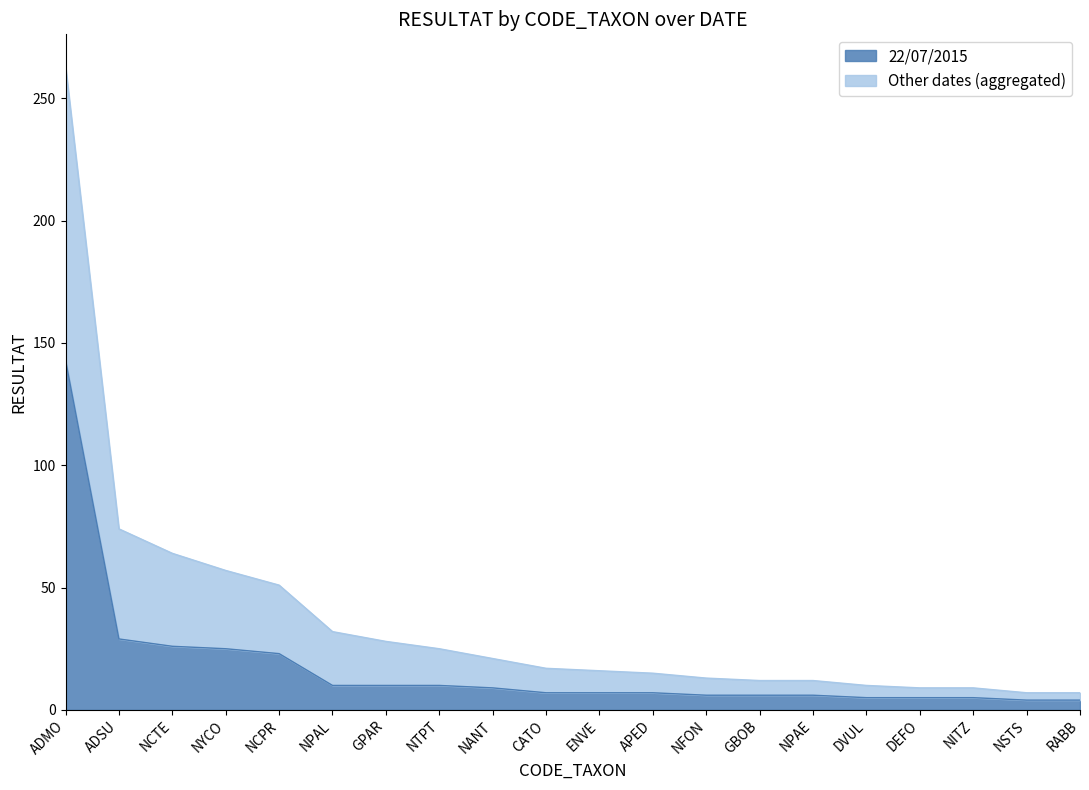

True or false: 22/07/2015 and Other dates (aggregated) intersect in this chart.

False